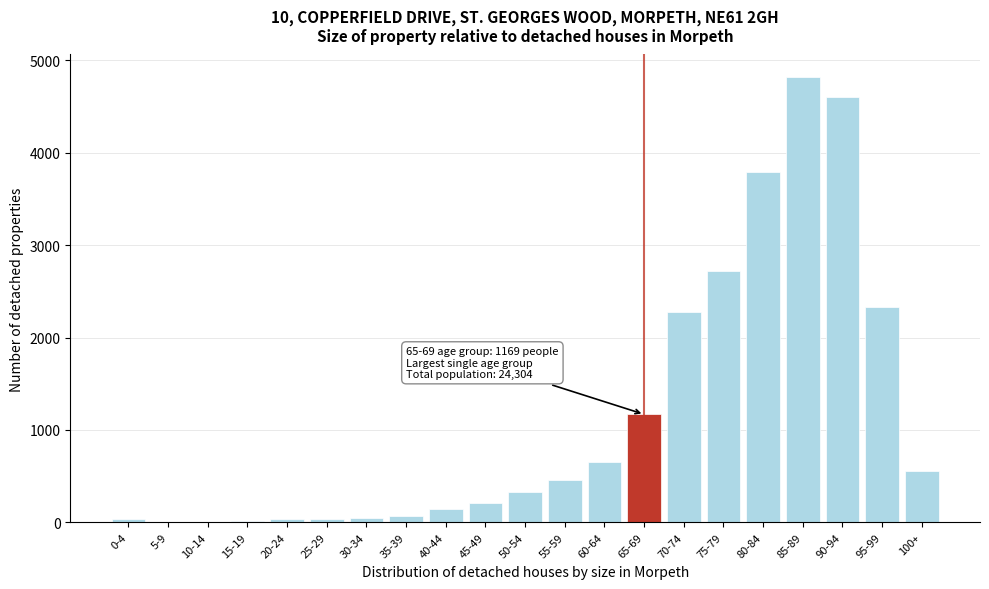

At which category does the chart reach its peak across all series?

85-89